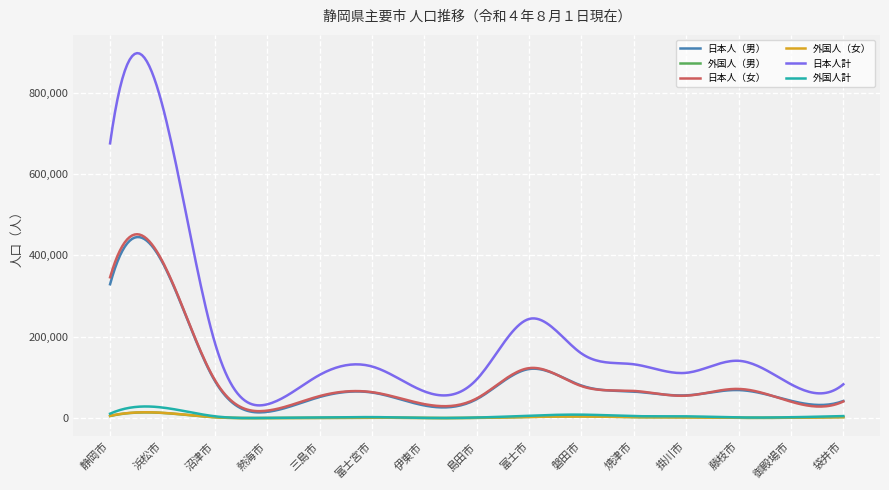

What is the maximum value for 日本人（女）?

451872.1